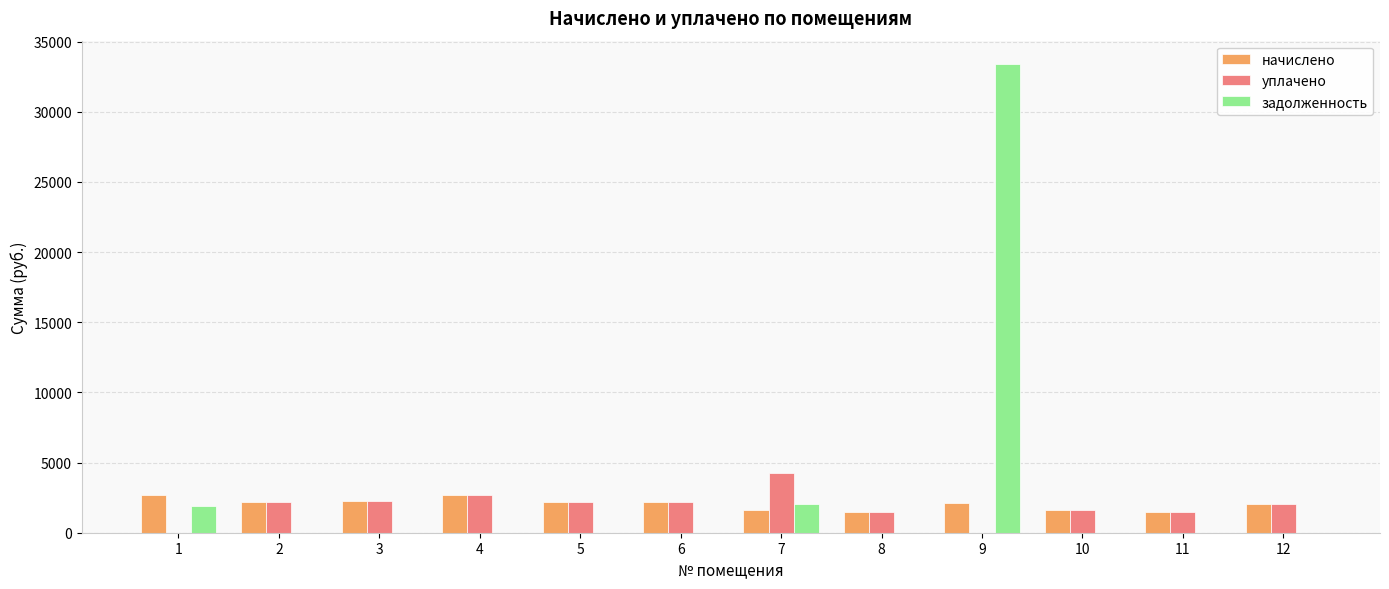

Read the уплачено value at 11.

1473.7